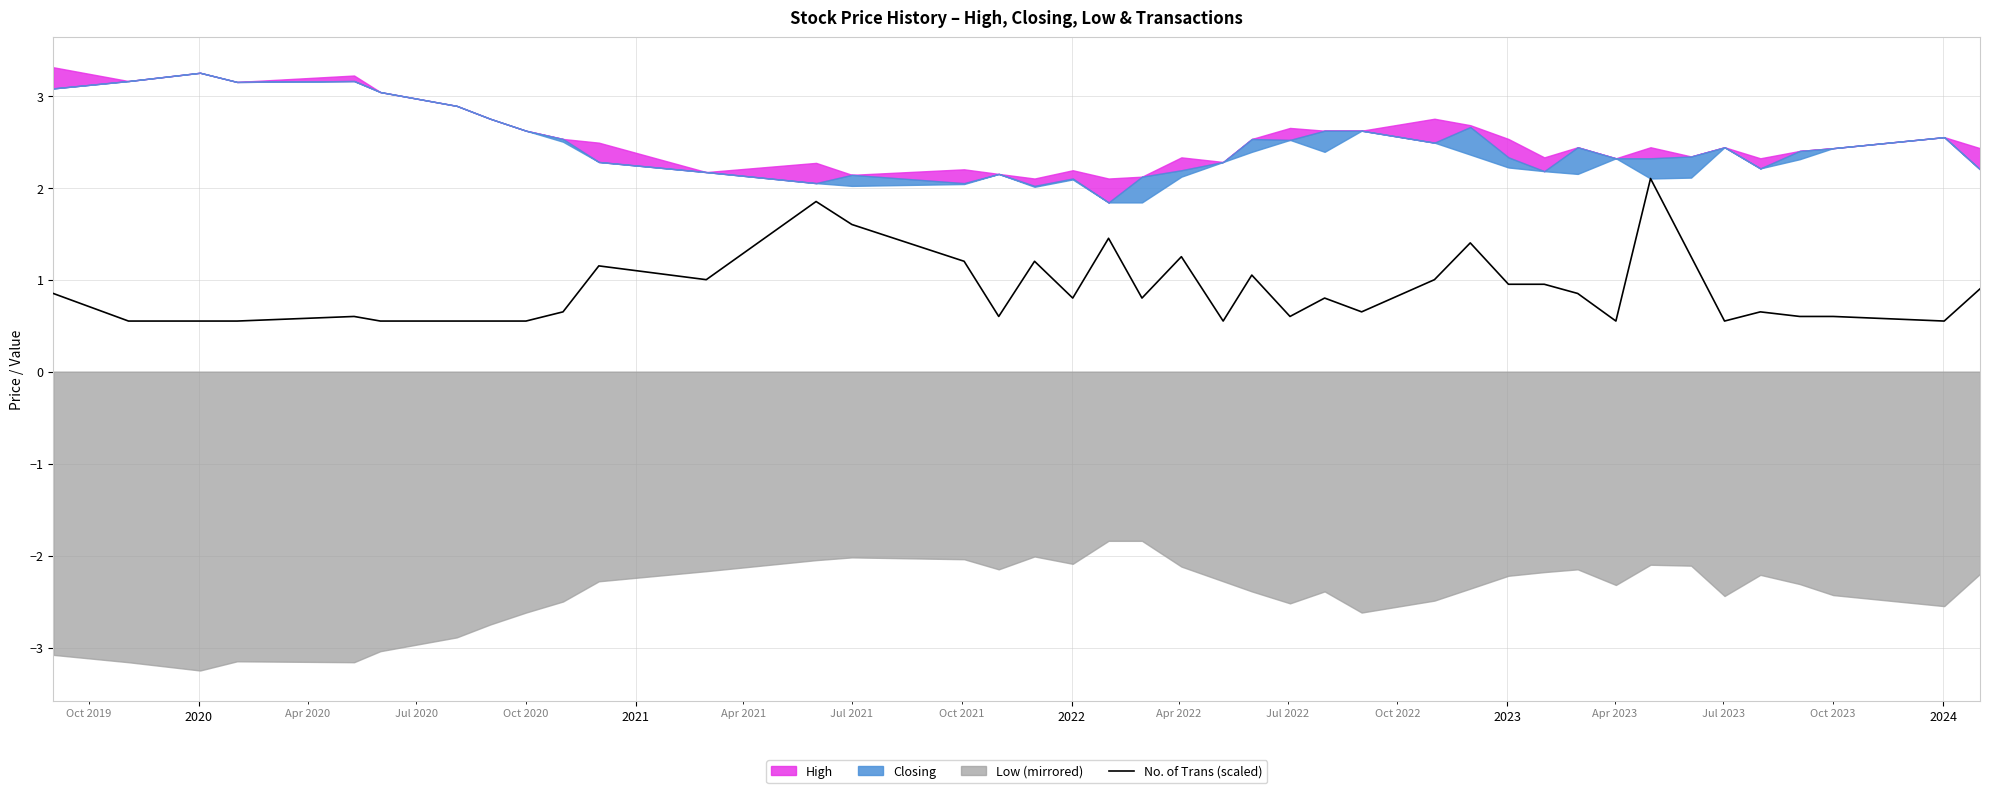

What is the highest value of the No. of Trans (scaled) series?

2.1